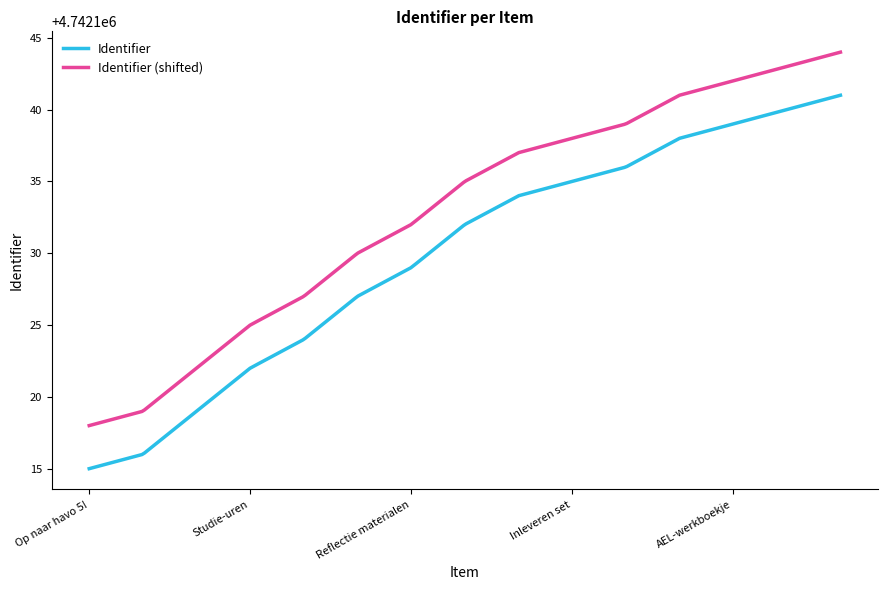

Which series has the largest total across all categories?

Identifier (shifted)